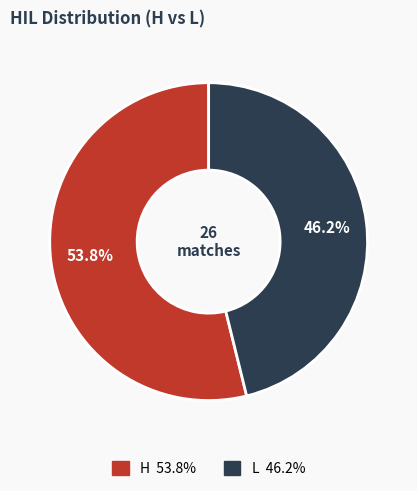

Does any single category account for the majority?

Yes